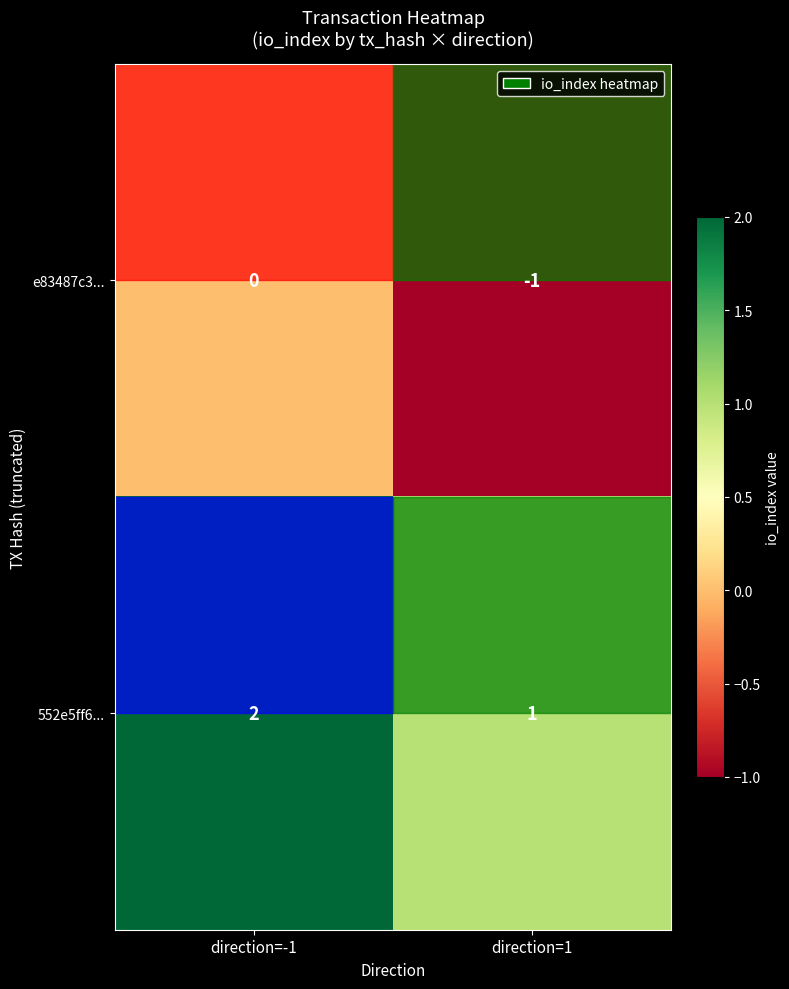

At direction=-1, list the series in order from largest to smallest.

552e5ff6..., e83487c3...